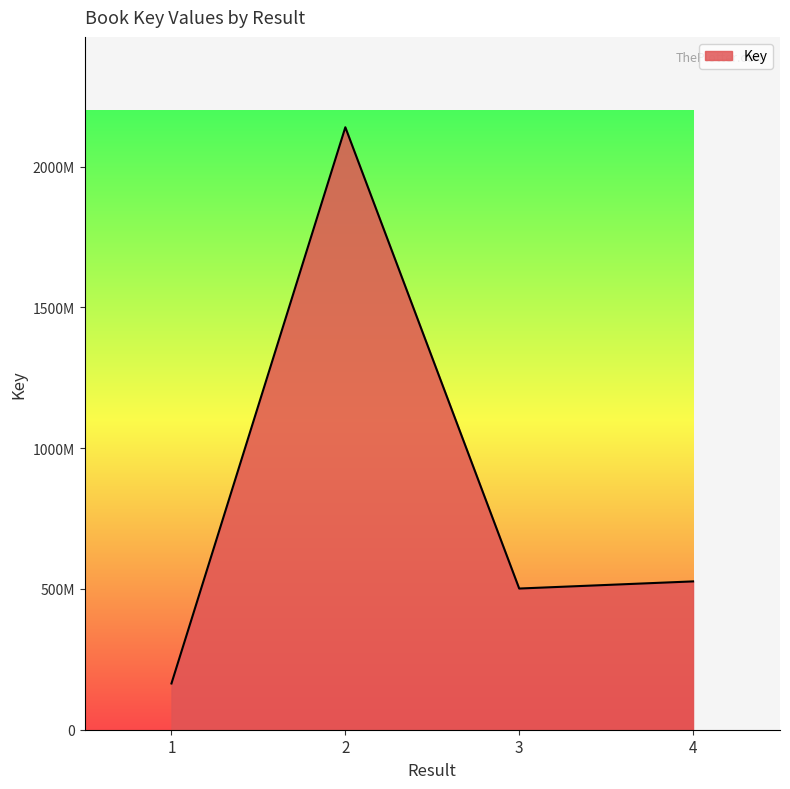

At which category does the data reach its first local peak?

2